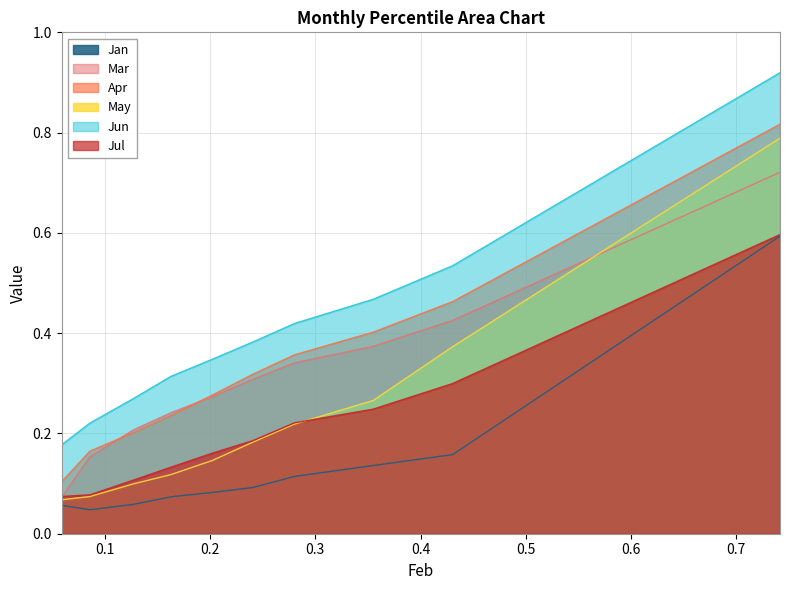

Which series has the largest range (max minus min)?

Jun